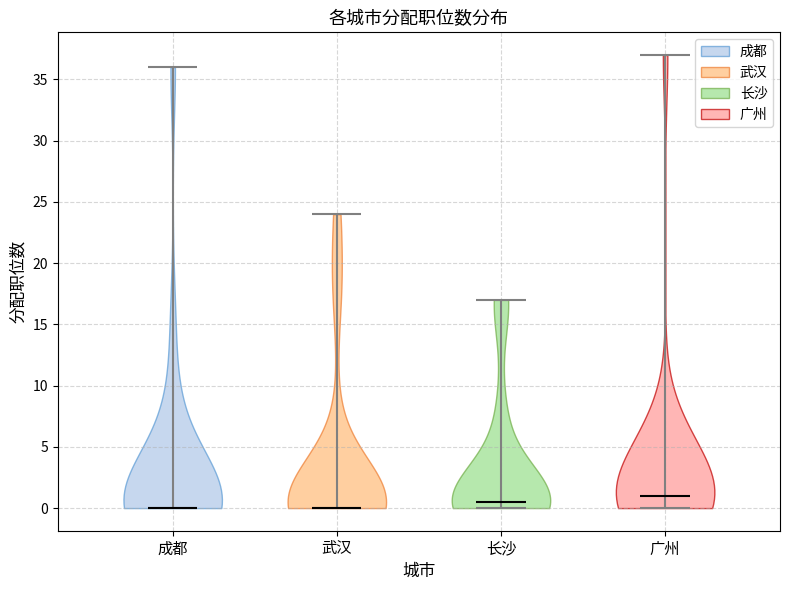

What is the lowest point the violin for 长沙 reaches on the y-axis? The values are not printed on the chart, so give them approximately, as read against the axis.

0.0